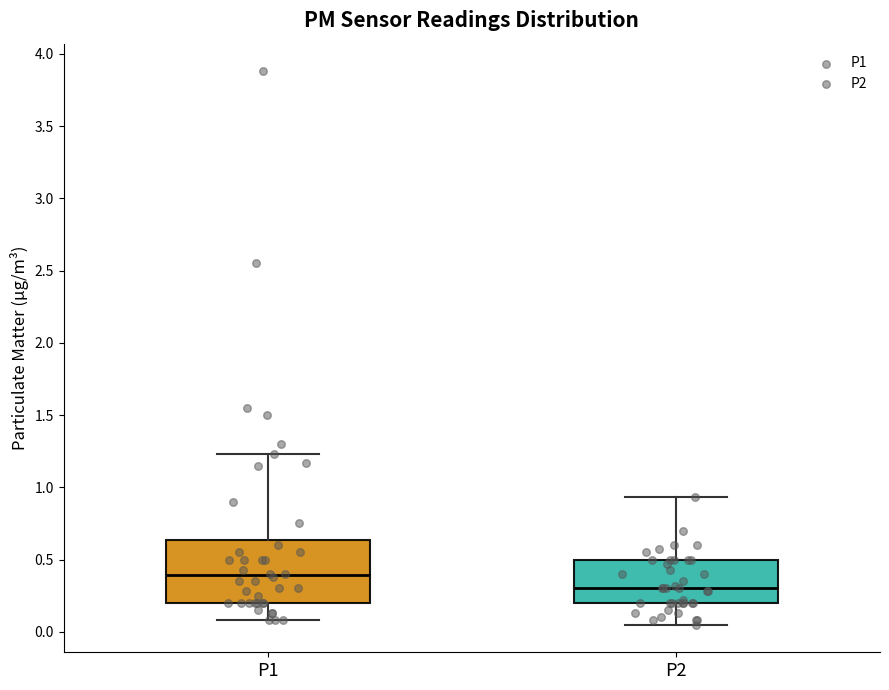

Where does the upper whisker of the box for P2 end on the y-axis? The values are not printed on the chart, so give them approximately, as read against the axis.

0.95